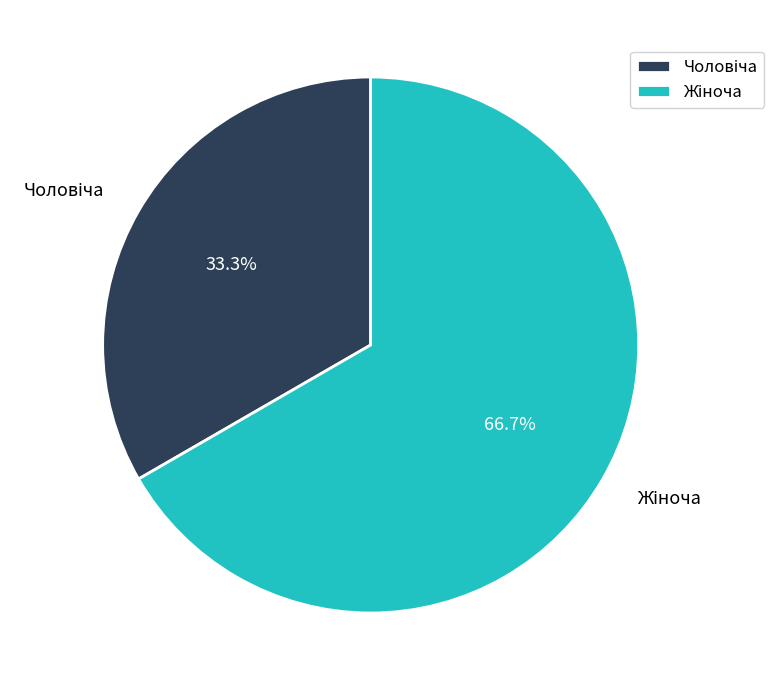

Is there a majority slice in this chart?

Yes